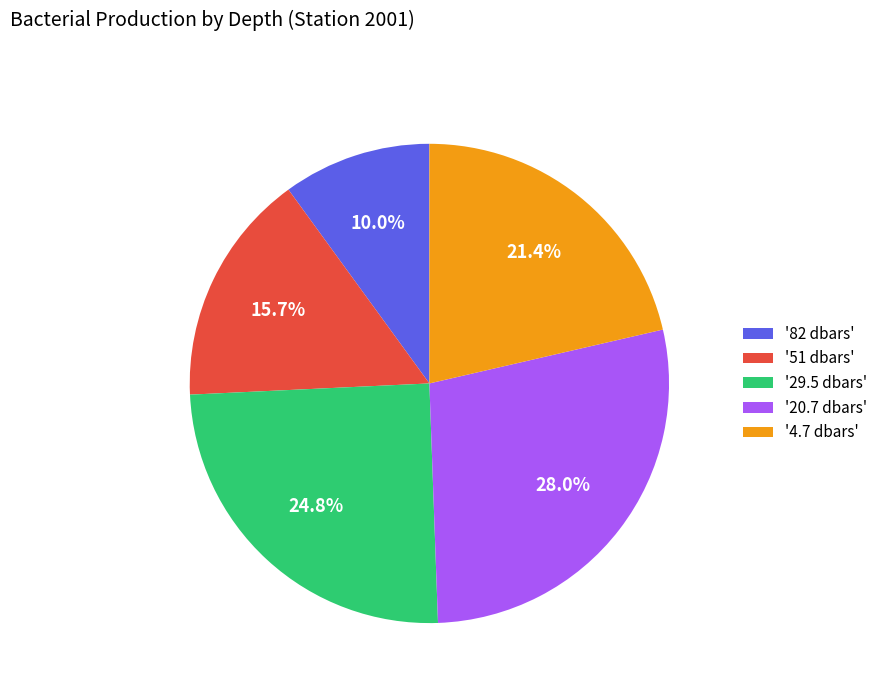

What is the total percentage of '4.7 dbars' and '20.7 dbars'?

49.4%